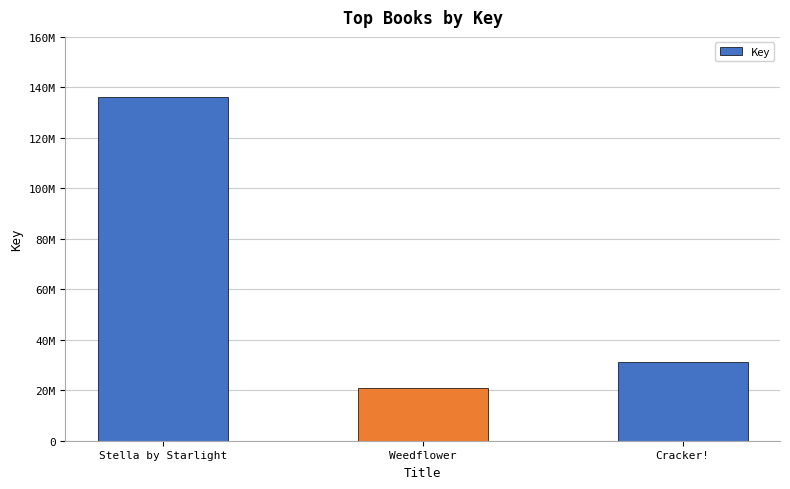

Reading left to right, list all the values displayed in this chart.

Stella by Starlight=136319476	Weedflower=20961863	Cracker!=31041879